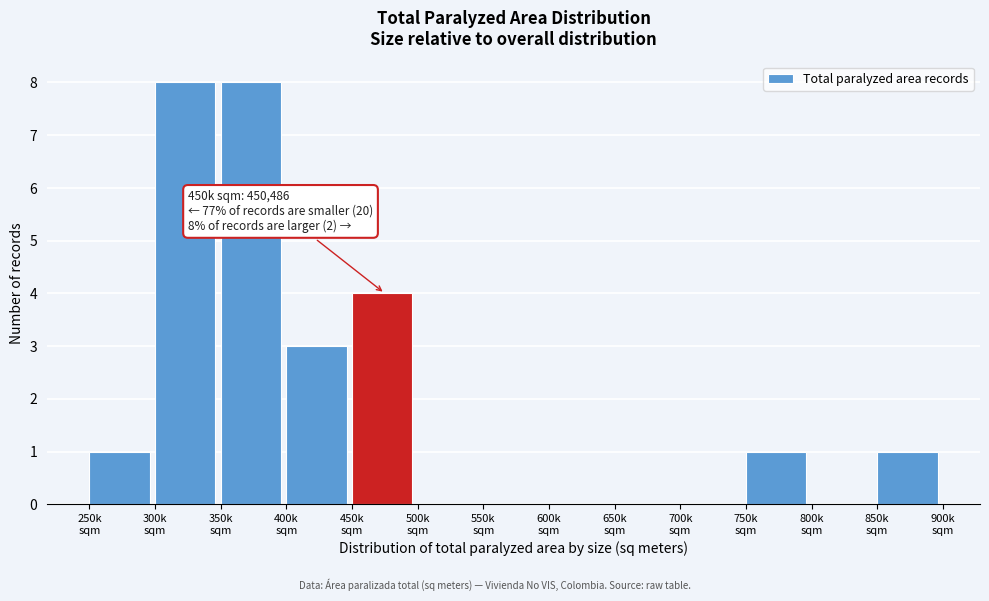

What is the maximum value shown in the chart?

8